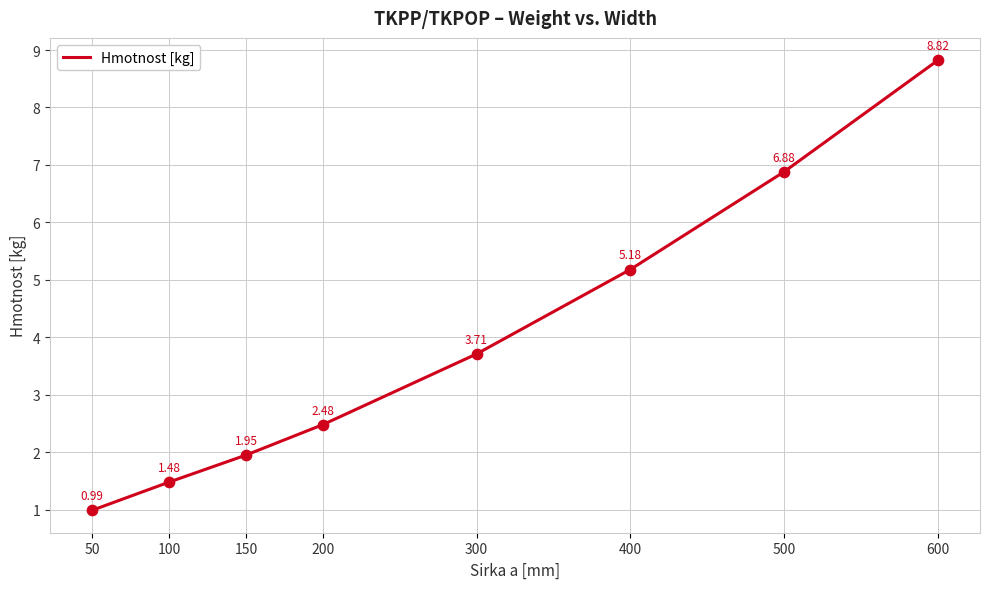

Approximately how many times larger is the value at 400 compared to 150?

2.7